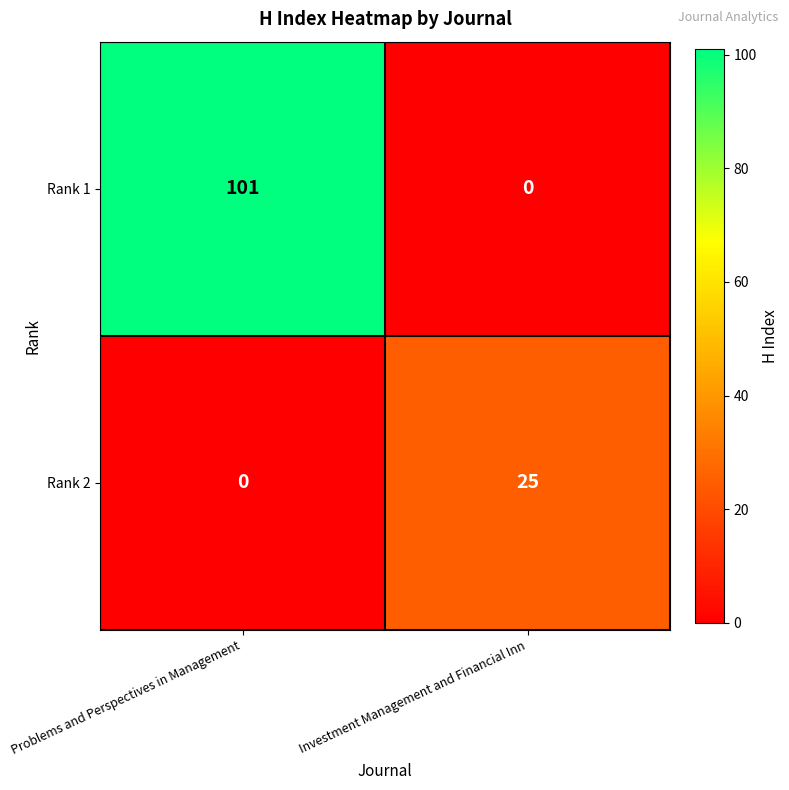

The Rank 2 series shows 15 at Problems and Perspectives in Management. True or false?

False